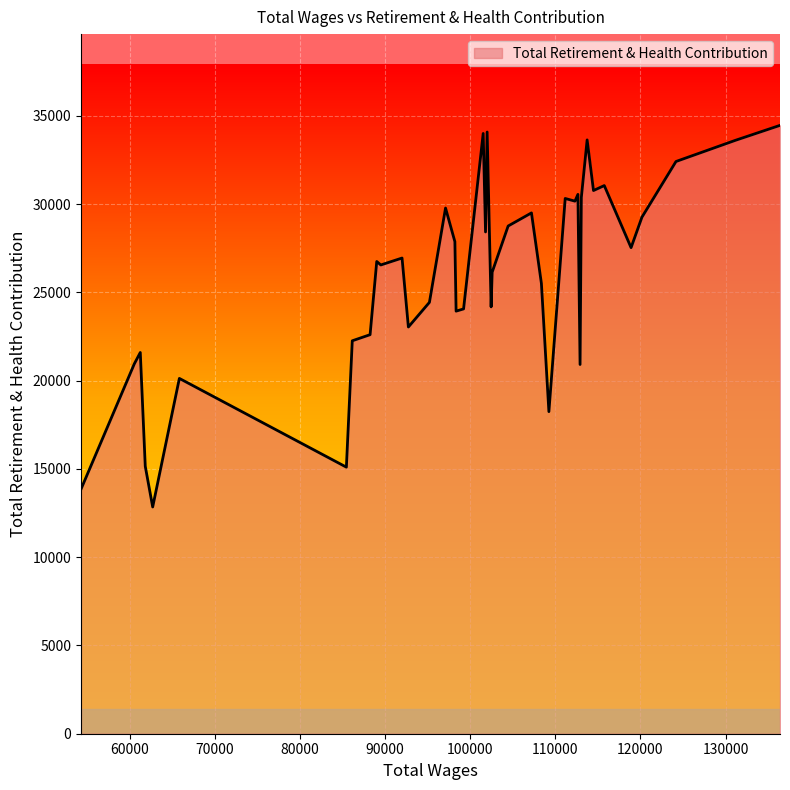

What is the difference between the maximum and minimum values?

21618